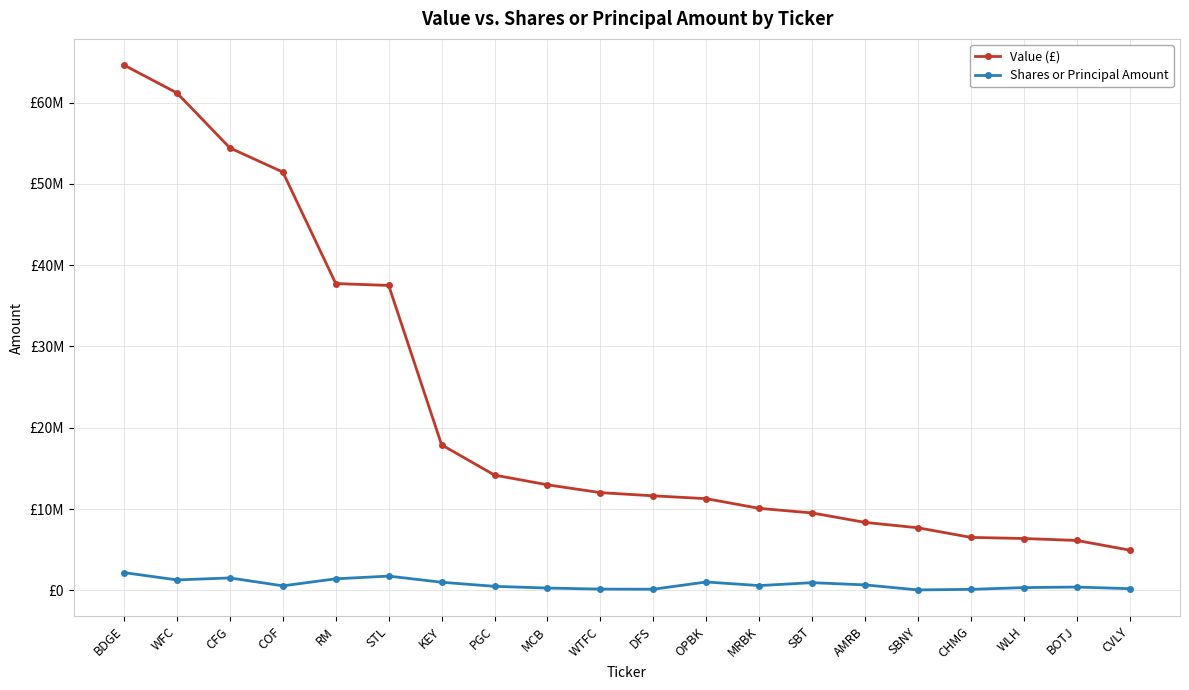

What is the difference between the Value (£) values at BDGE and CVLY?

59644000